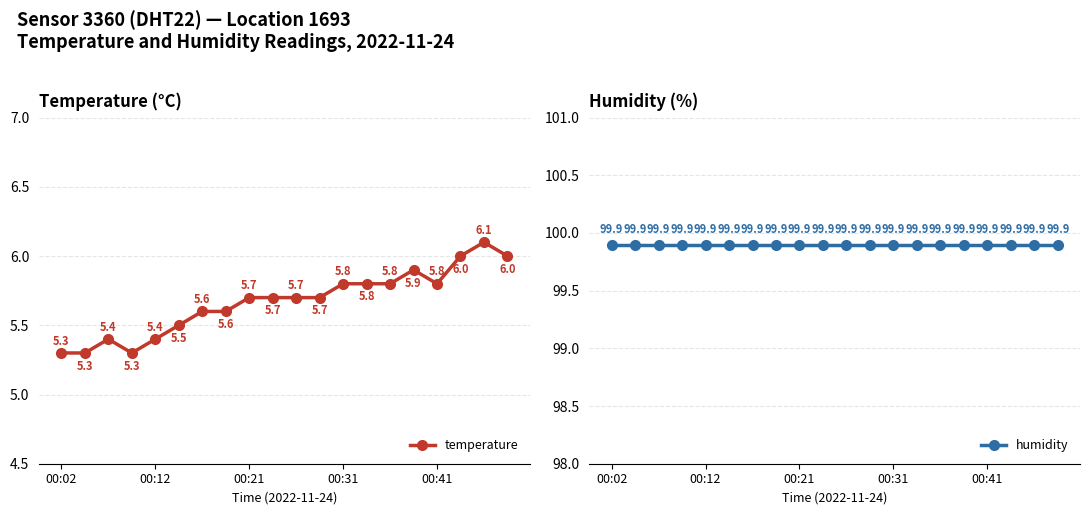

How many temperature values are between 5 and 6?

19